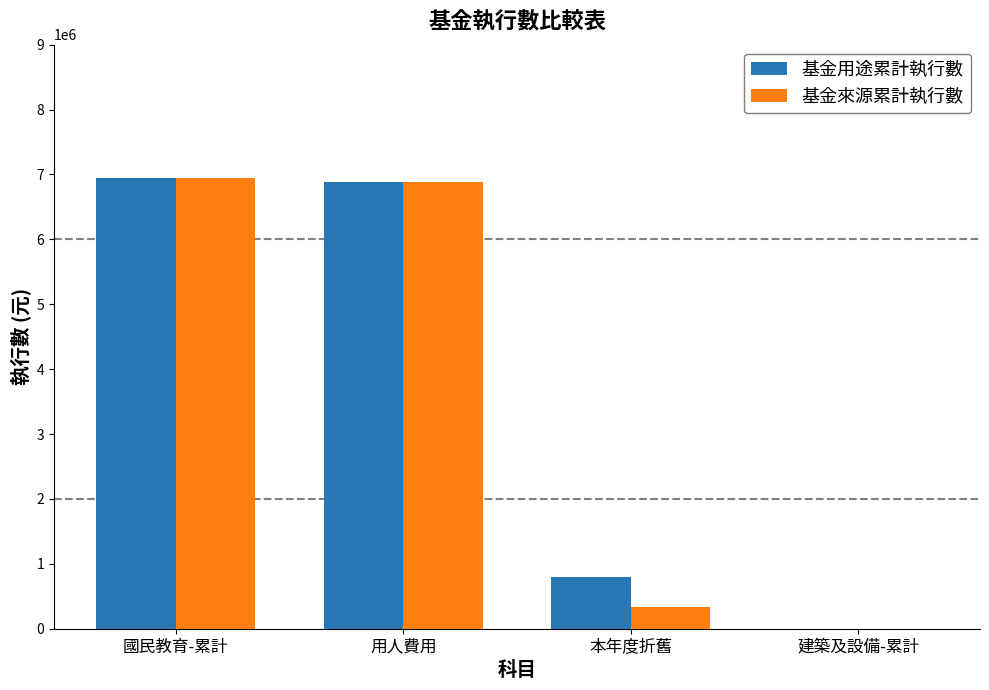

Which series changed the most between 國民教育-累計 and 本年度折舊?

基金來源累計執行數